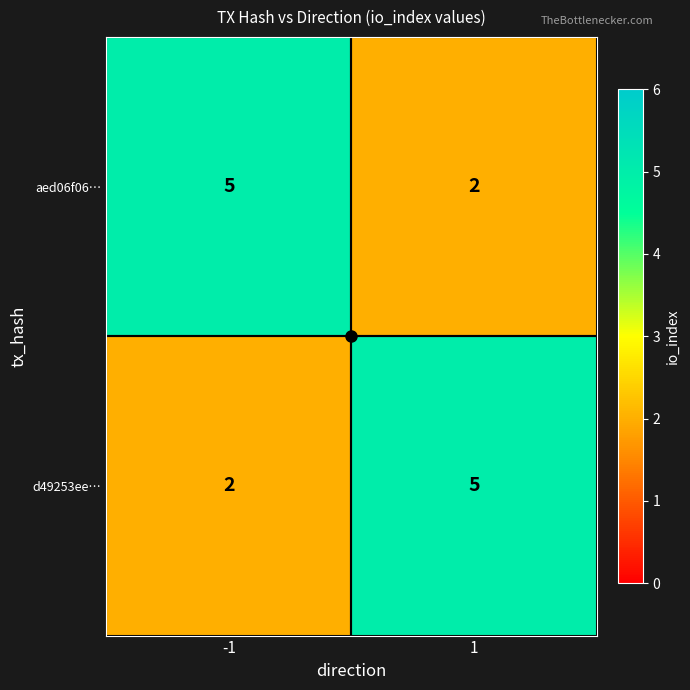

What is the approximate value of aed06f06… at -1?

5